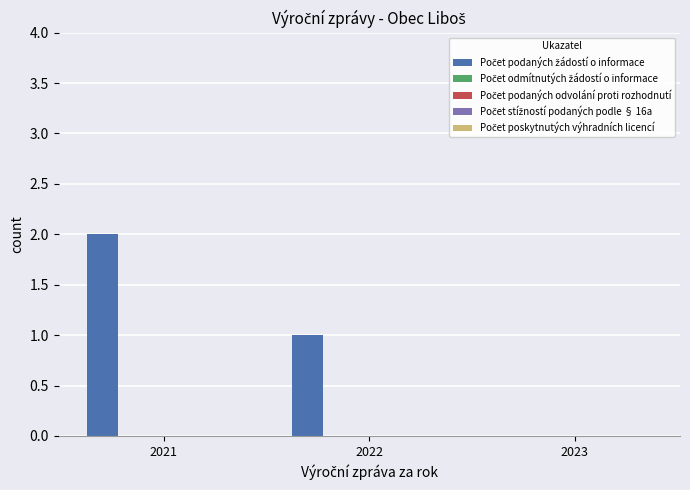

Count the number of categories in the chart.

3